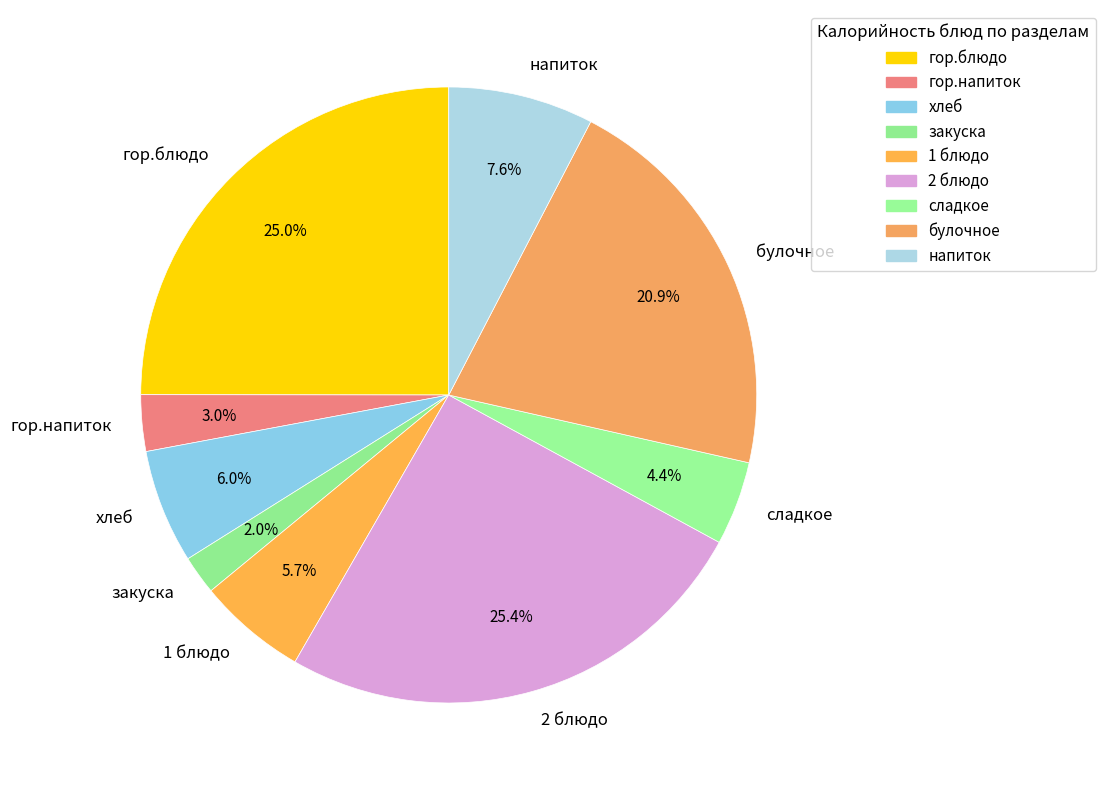

What percentage do гор.напиток and закуска together represent?

5.0%